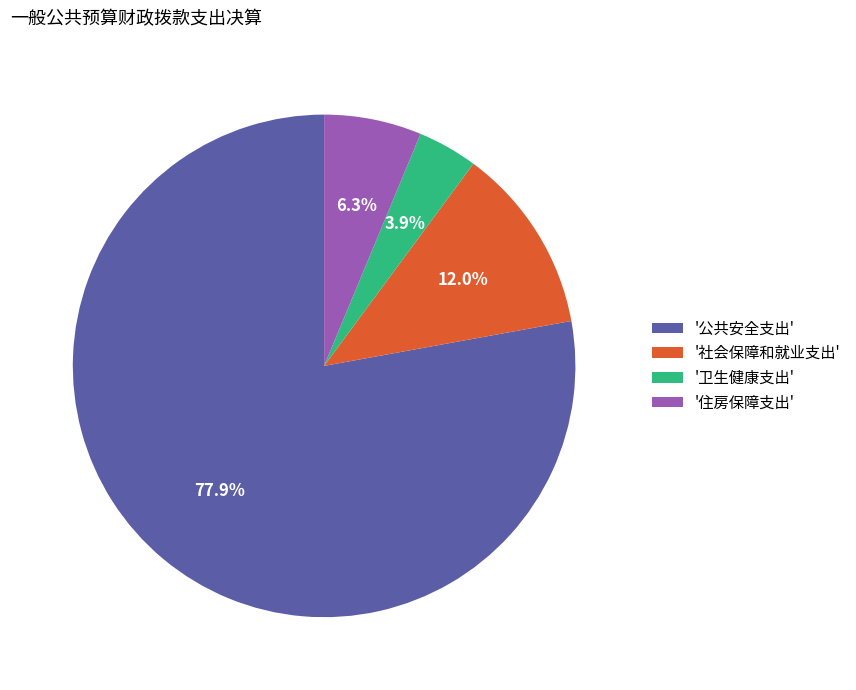

Which category has the biggest portion of the pie?

'公共安全支出'